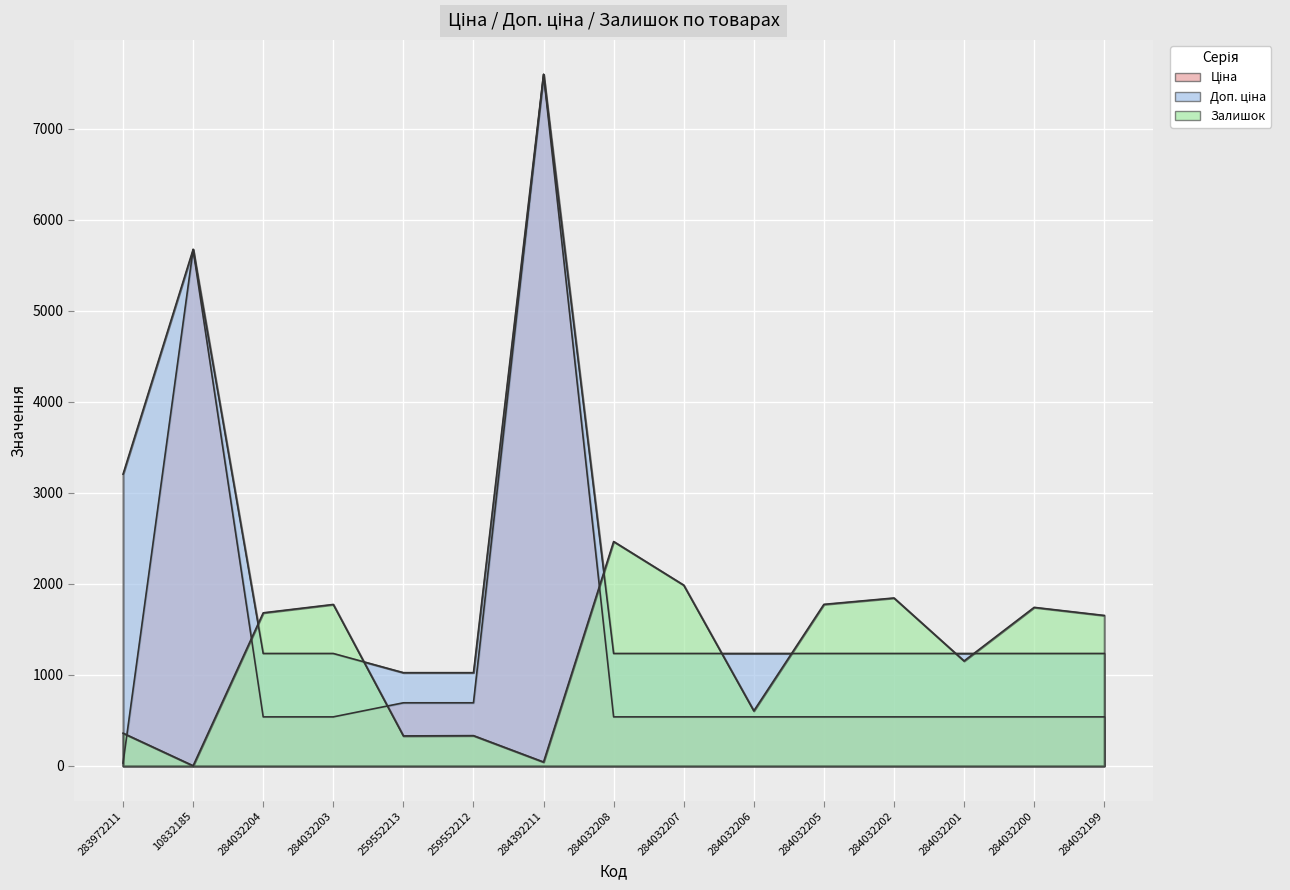

The Доп. ціна series shows 2934.0 at 284392211. True or false?

False